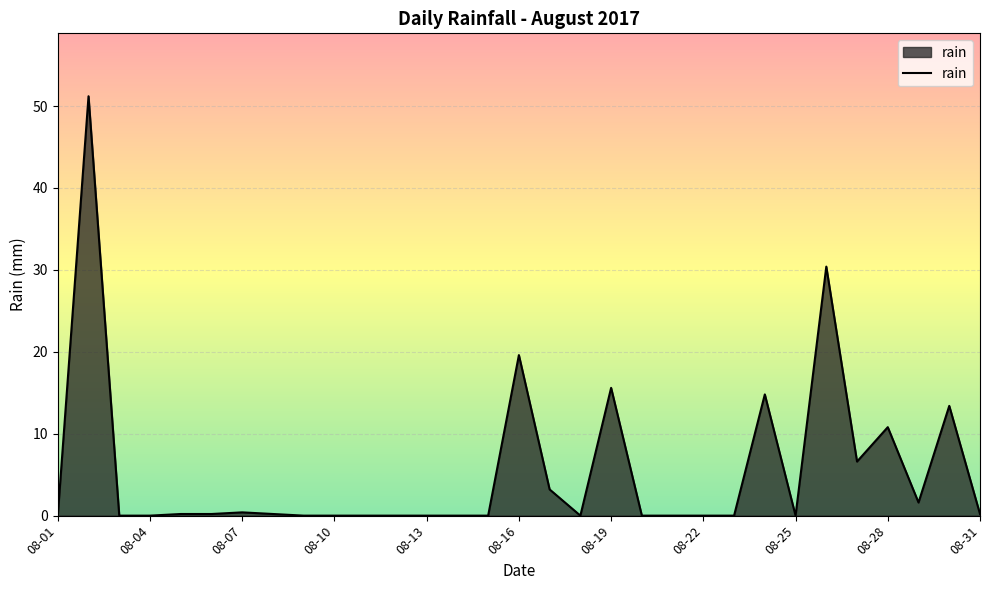

How many categories are shown in the chart?

31